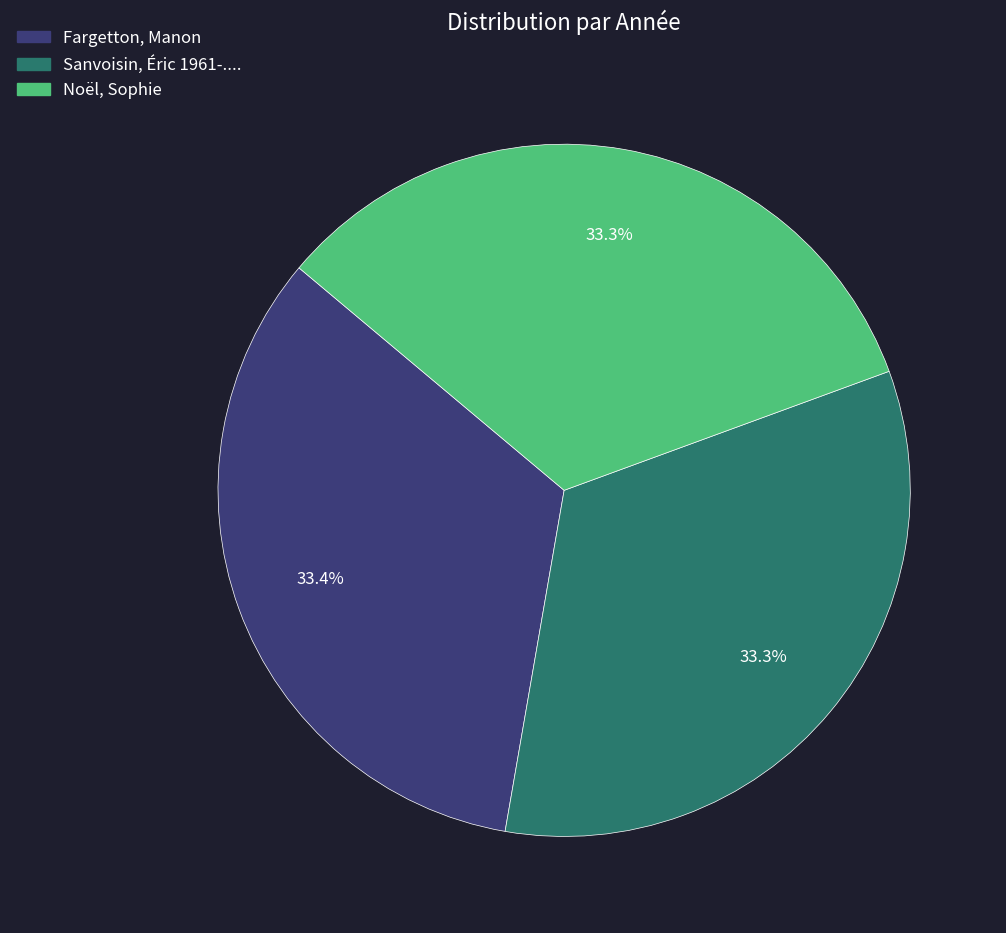

What percentage is NOT represented by Noël, Sophie?

66.7%